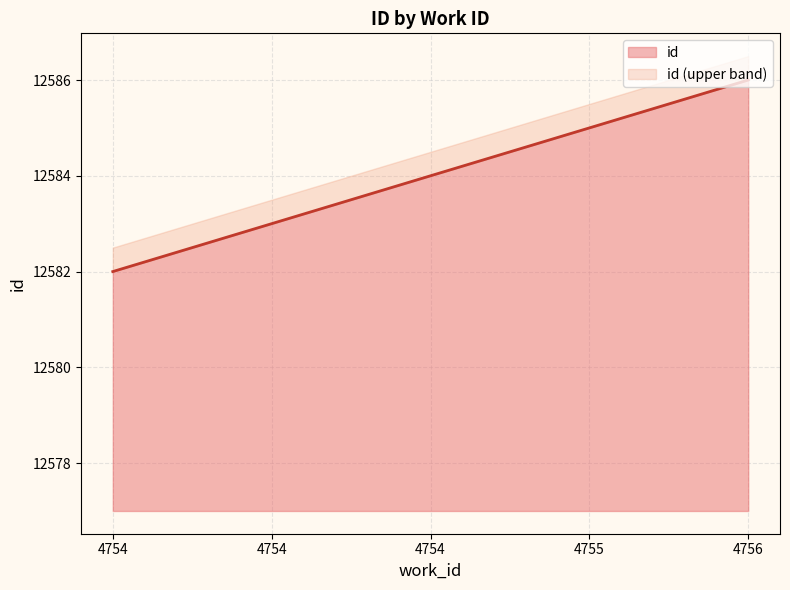

True or false: there are more than 0 points higher than both neighbors.

False